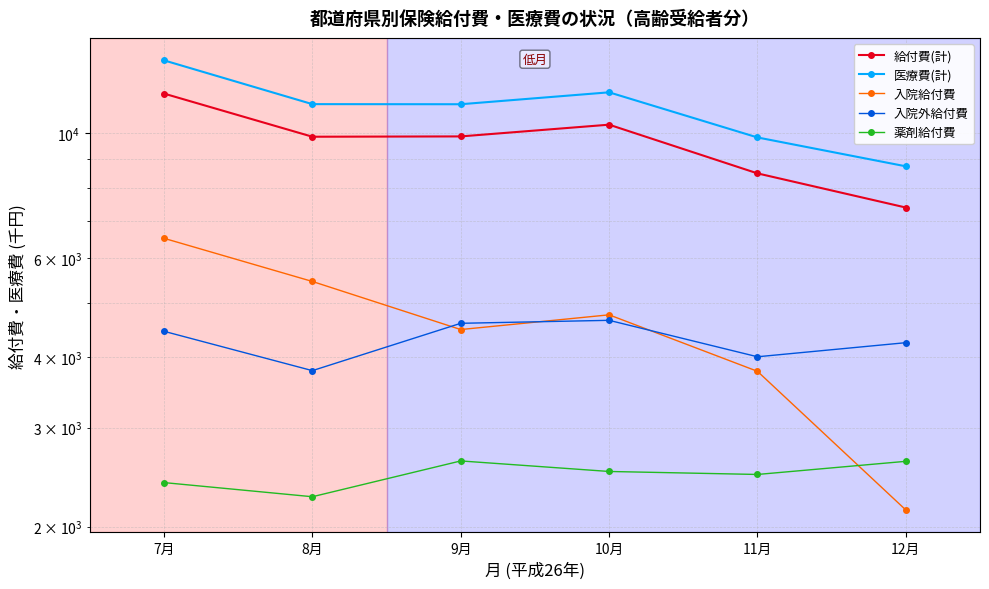

At how many categories does at least one series exceed 10194?

4